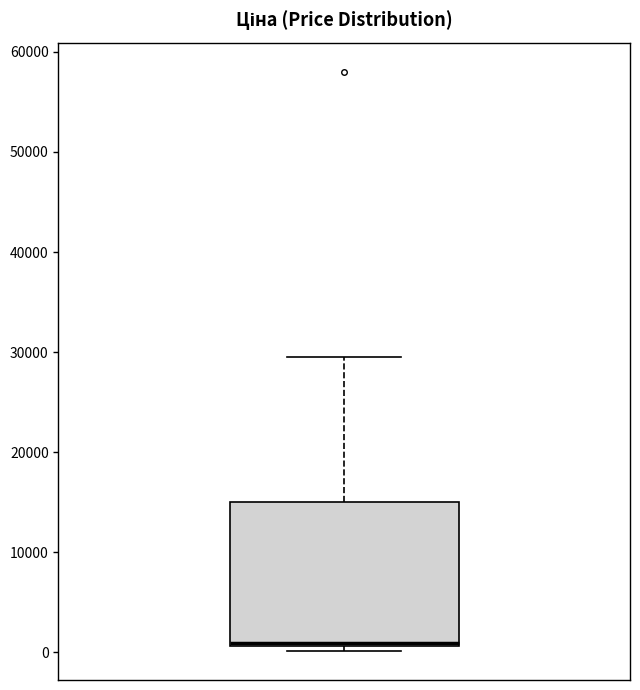

Transcribe this box plot: give where the median line is, the range the box spans, and where the two whiskers end, as read against the y-axis. The values are not printed on the chart, so give them approximately, as read against the axis.

median 1000 (just above the box's lower edge), box 1000 to 15000, whiskers 0 to 30000